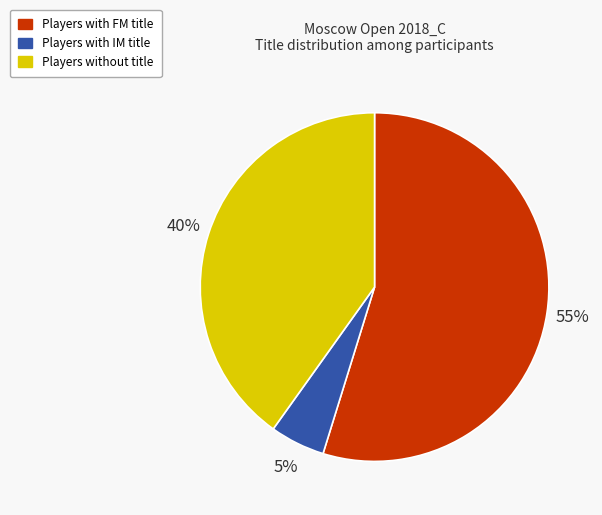

Is there a majority slice in this chart?

Yes